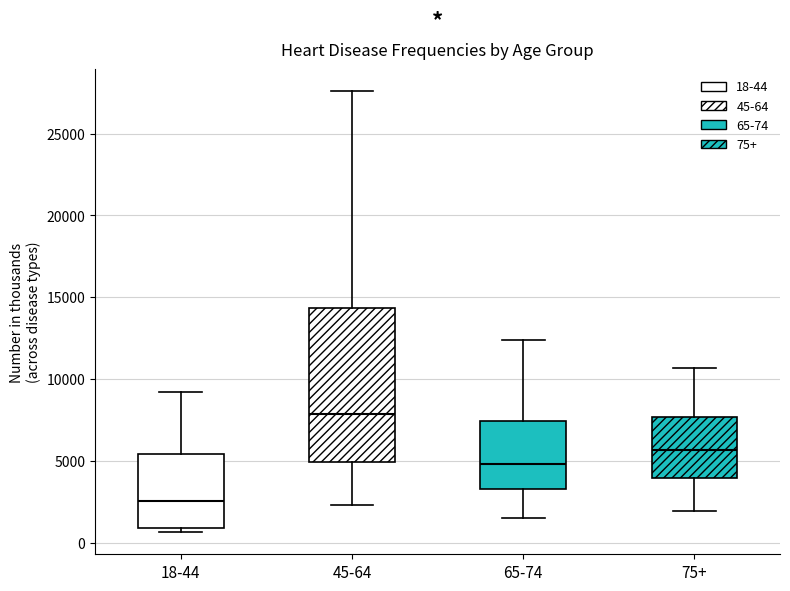

Which box's median line is the highest?

45-64